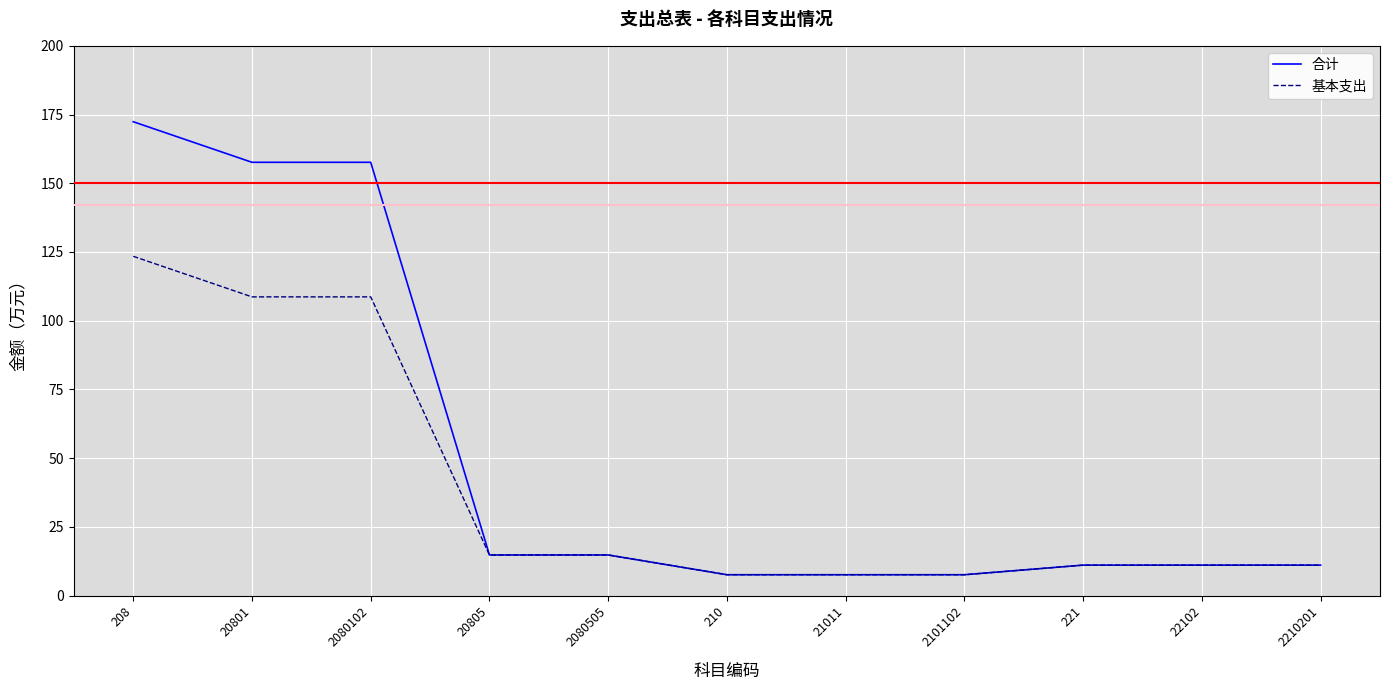

Reading left to right, what are all the values shown in this chart?

合计: 172.4	157.6	157.6	14.8	14.8	7.6	7.6	7.6	11.1	11.1	11.1
基本支出: 123.4	108.7	108.7	14.8	14.8	7.6	7.6	7.6	11.1	11.1	11.1